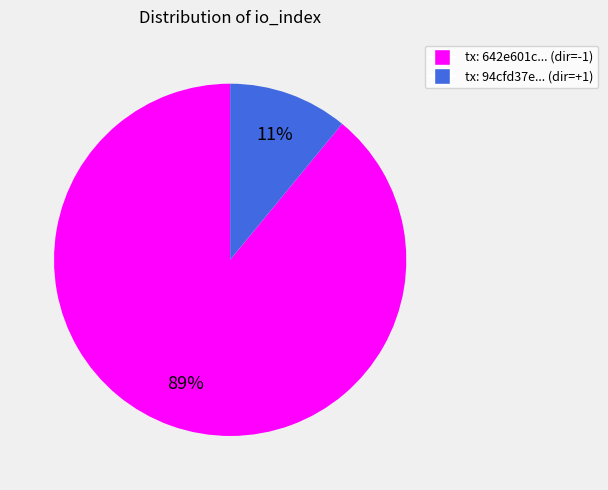

How many segments does this pie chart have?

2